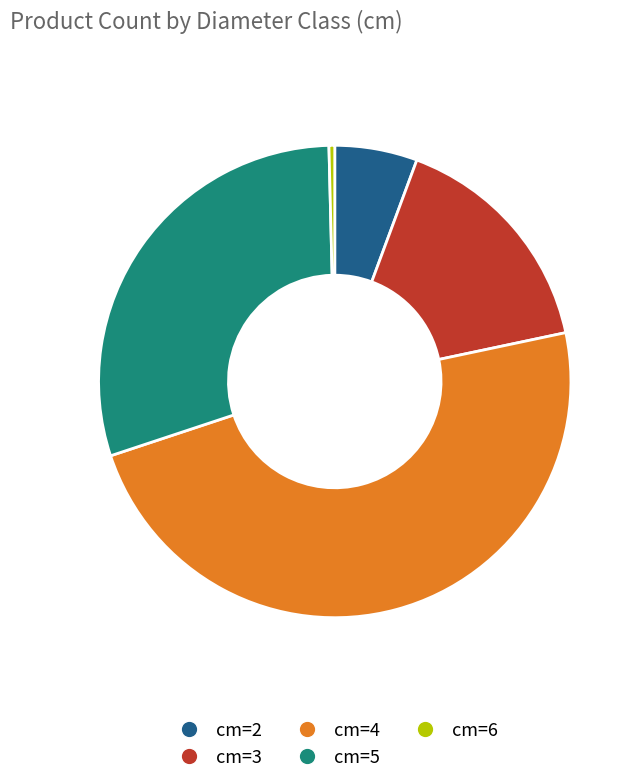

Rank the categories by value from lowest to highest.

cm=6, cm=2, cm=3, cm=5, cm=4